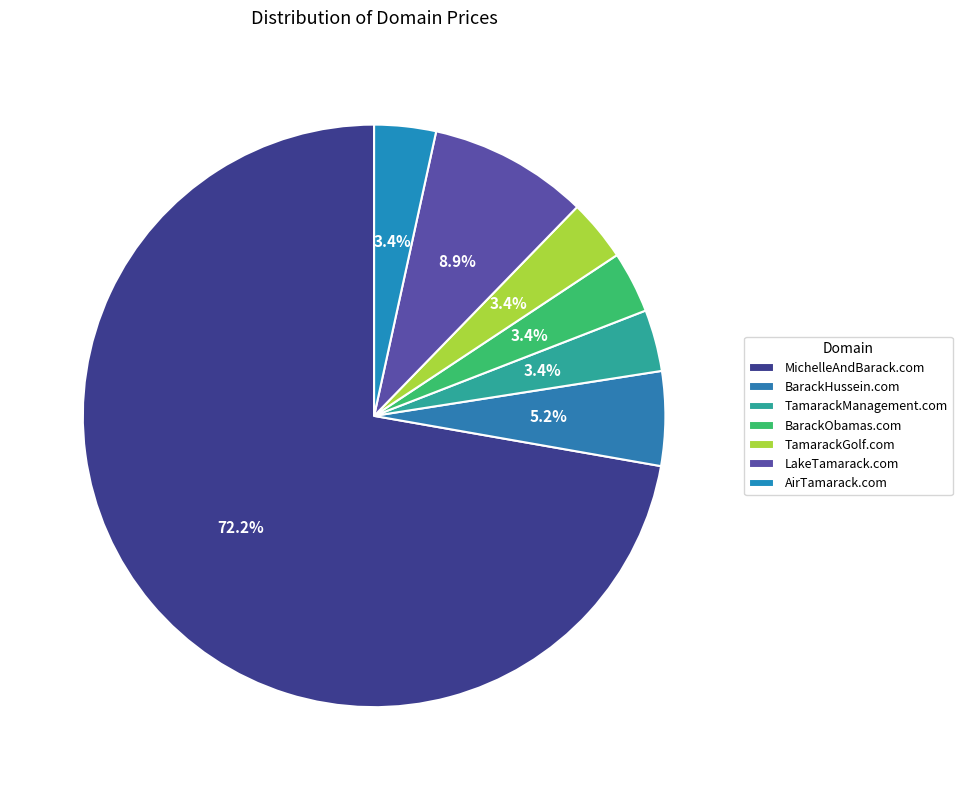

Count the number of slices in the pie.

7